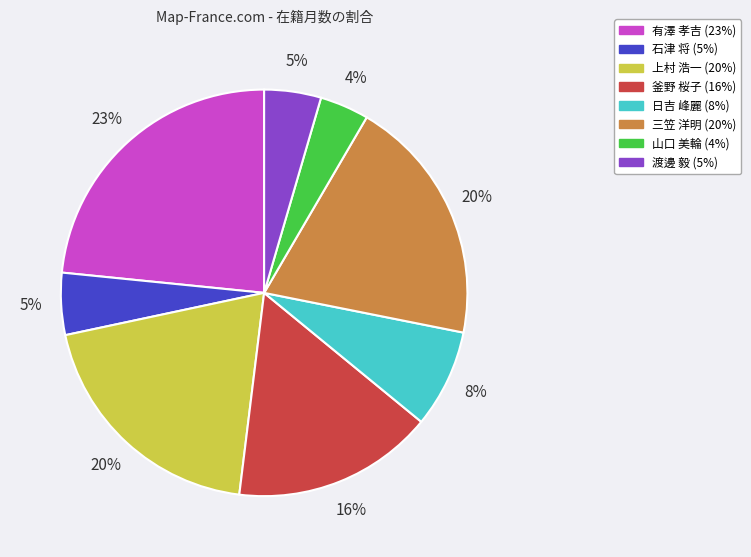

What is the smallest slice in the pie chart?

山口 美輪